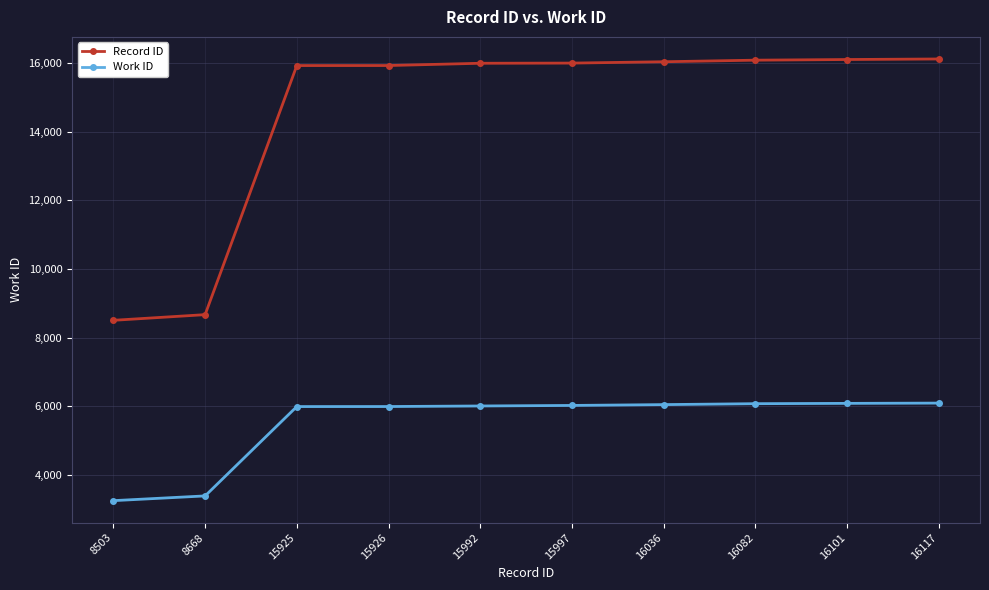

What is the total value across all series at 16036?

22083